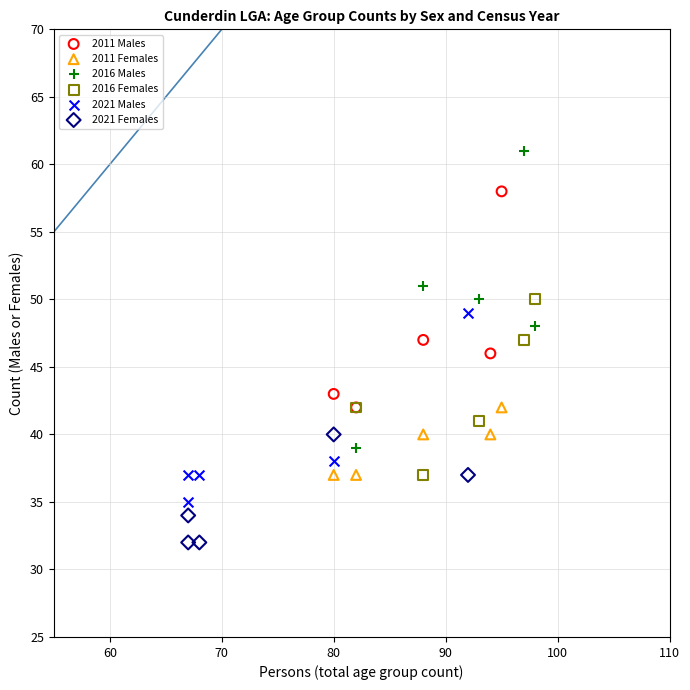

Which series reaches the minimum Y coordinate?

2021 Females